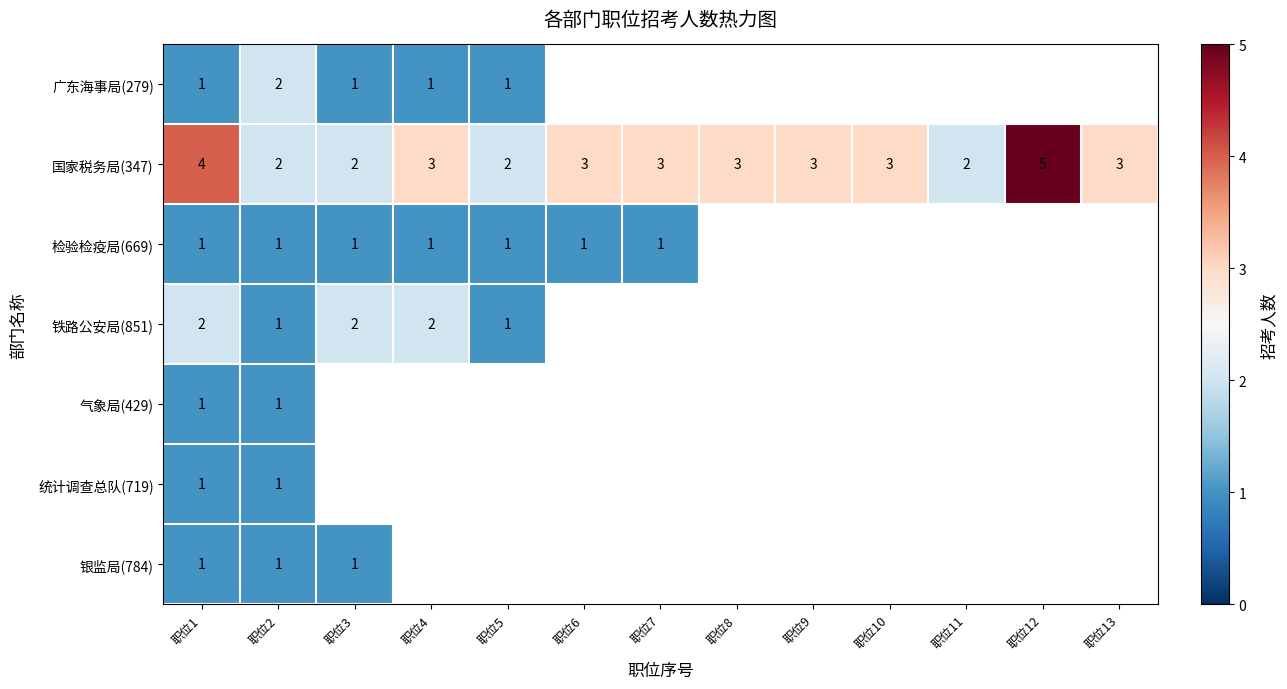

How many data points in 国家税务局(347) are less than 3?

4